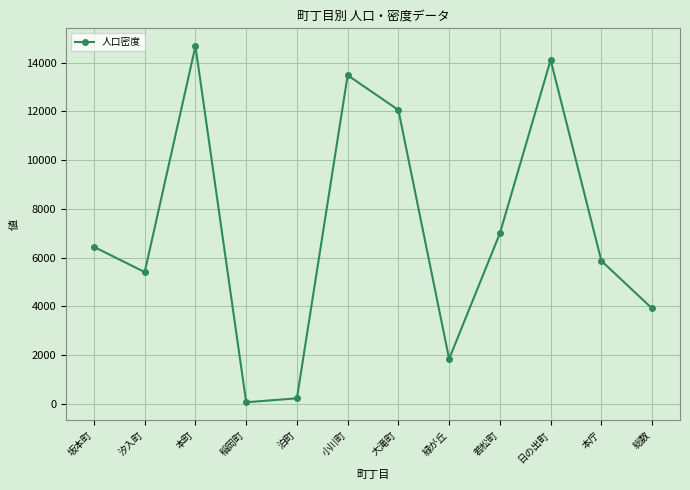

What is the difference between the maximum and minimum values?

14627